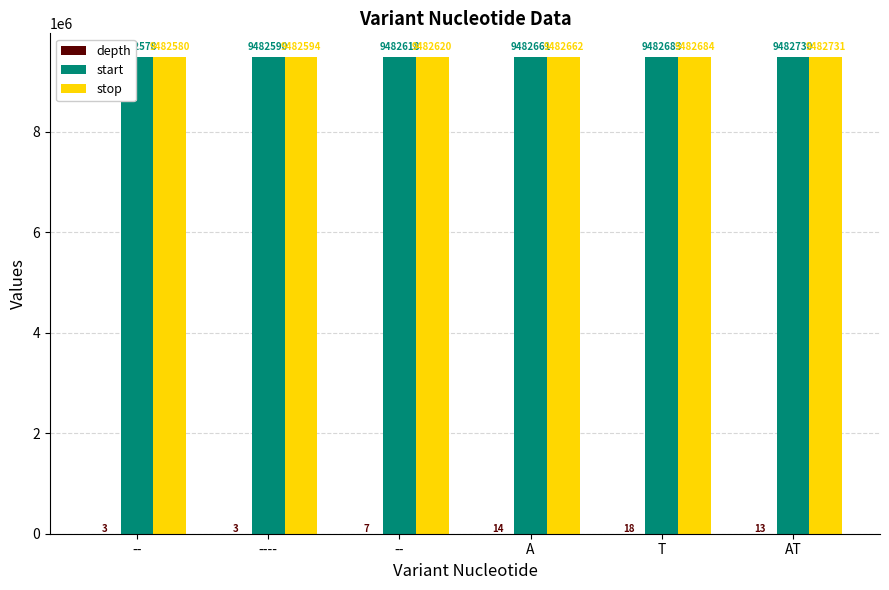

The depth series shows 13 at AT. True or false?

True